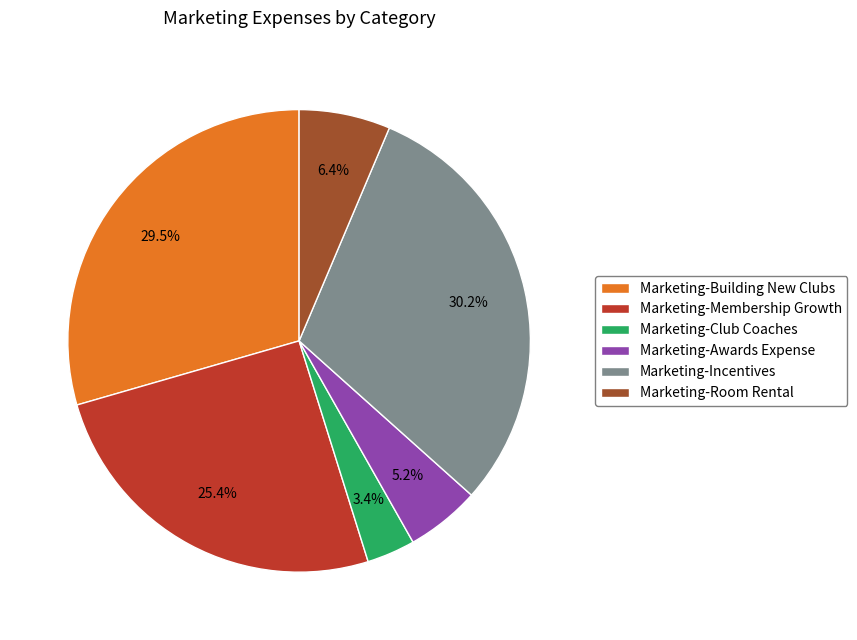

Count the number of slices in the pie.

6